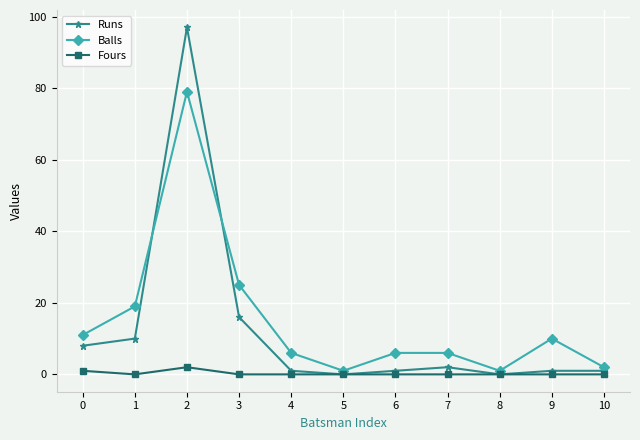

Which series has the largest range (max minus min)?

Runs